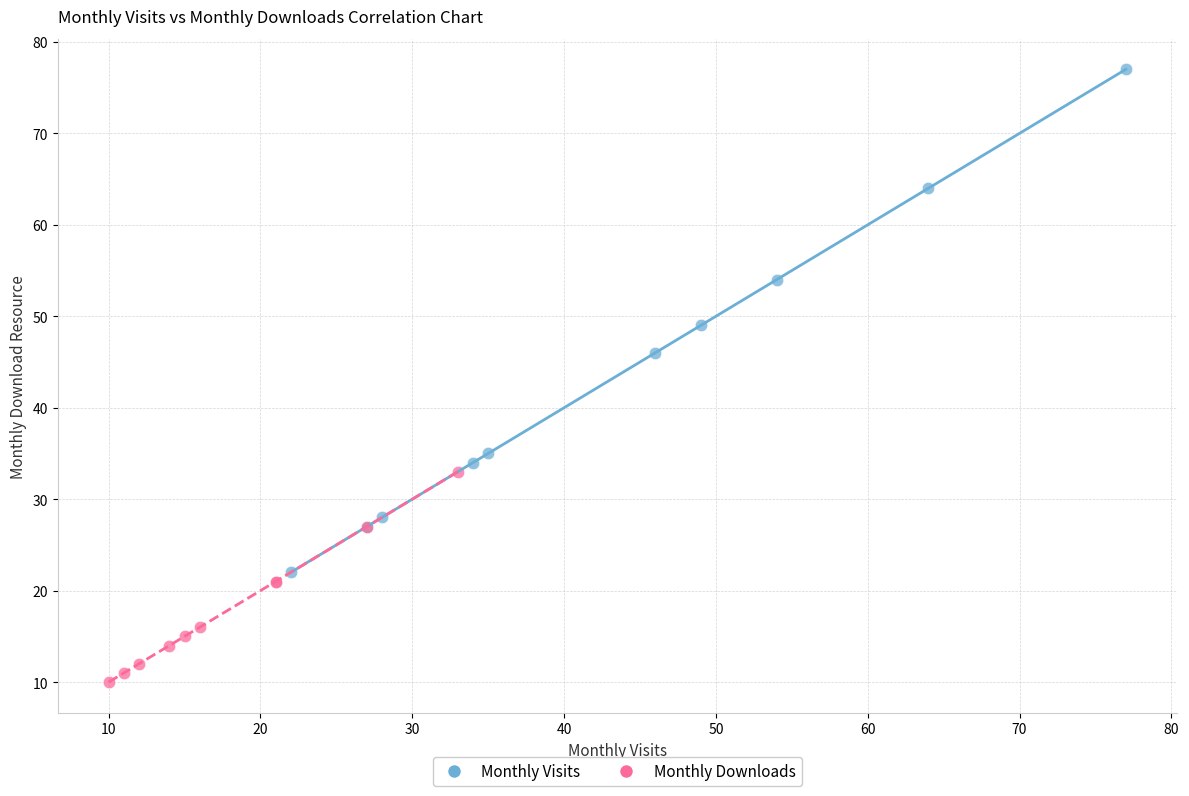

What are all the series names shown in the legend?

Monthly Visits, Monthly Downloads